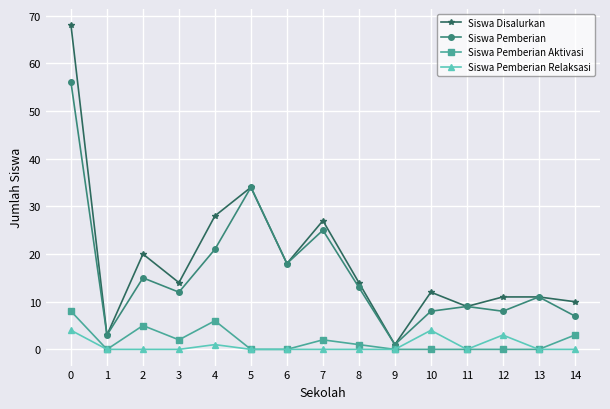

Is the value of Siswa Pemberian at 4 greater than the value of Siswa Pemberian Aktivasi at 12?

Yes